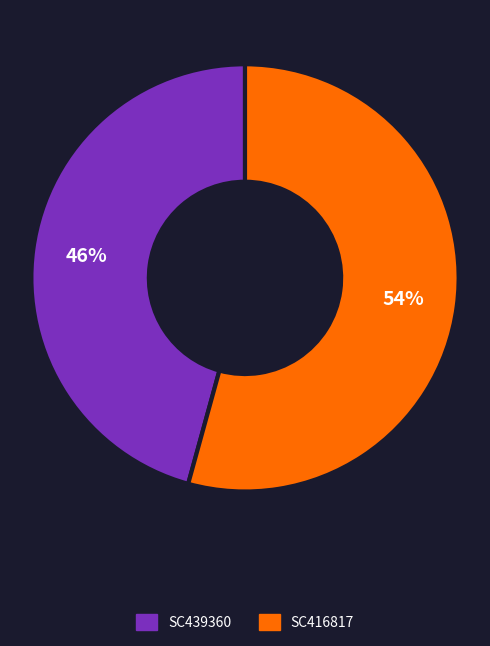

Rank the categories by value from lowest to highest.

SC439360, SC416817